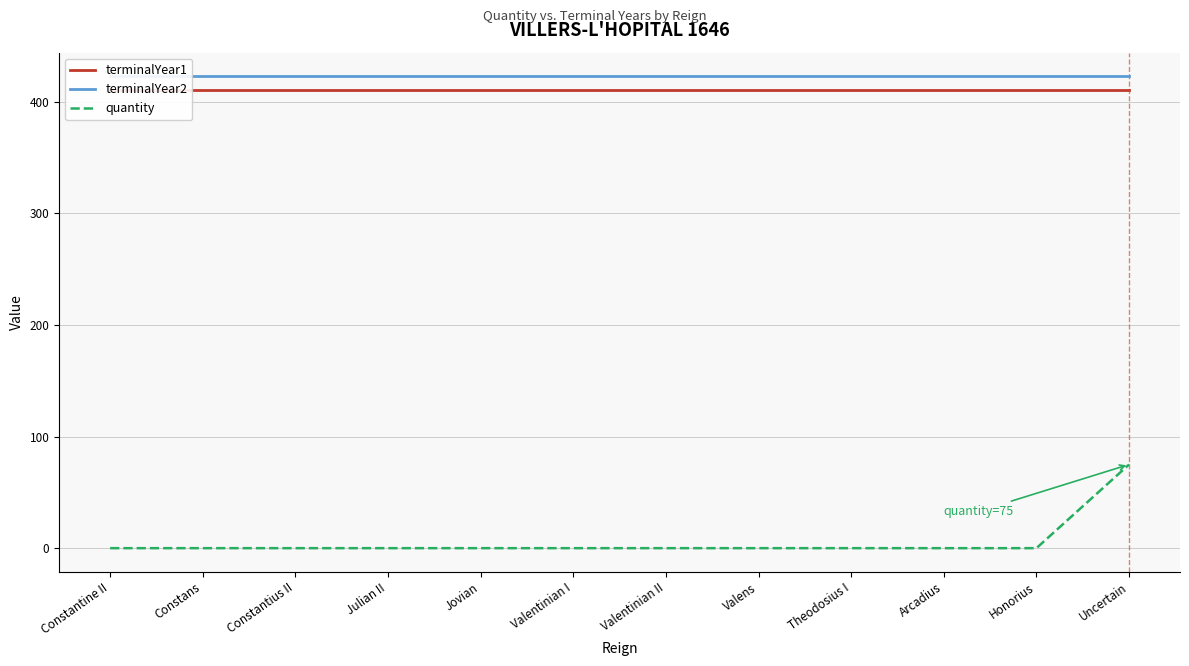

List the series in order of their peak value, lowest first.

quantity, terminalYear1, terminalYear2